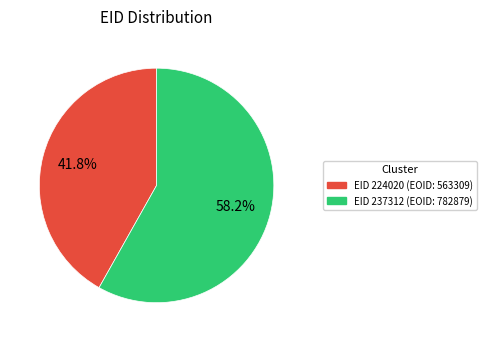

Does any single category account for the majority?

Yes